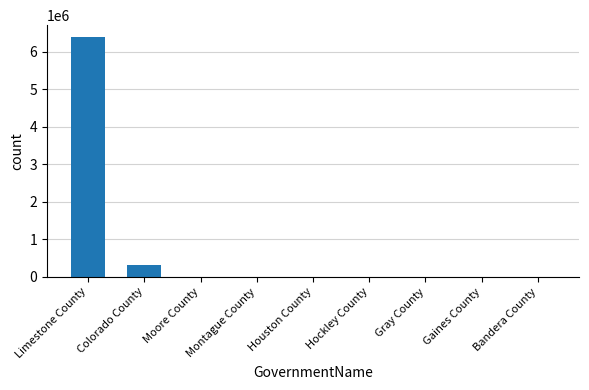

At which category does the chart reach its peak across all series?

Limestone County